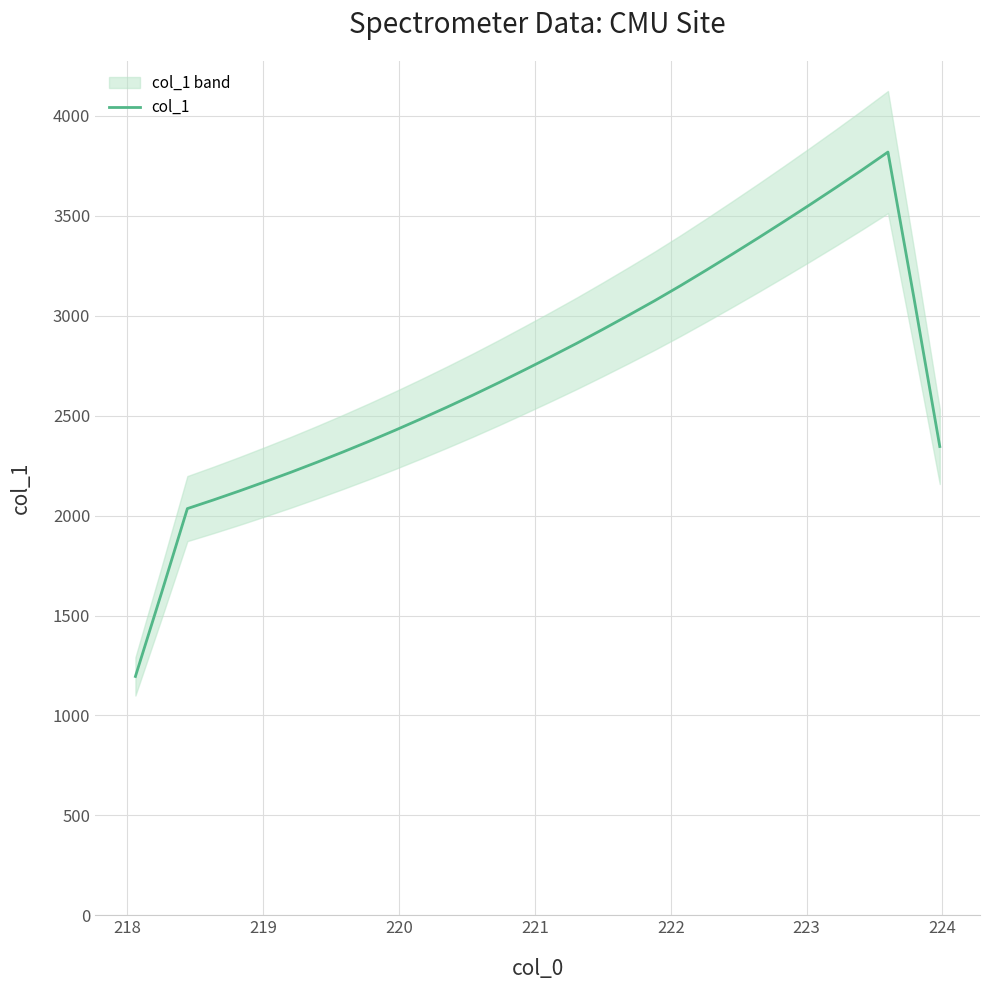

Does the chart display data point markers on the line(s)?

No